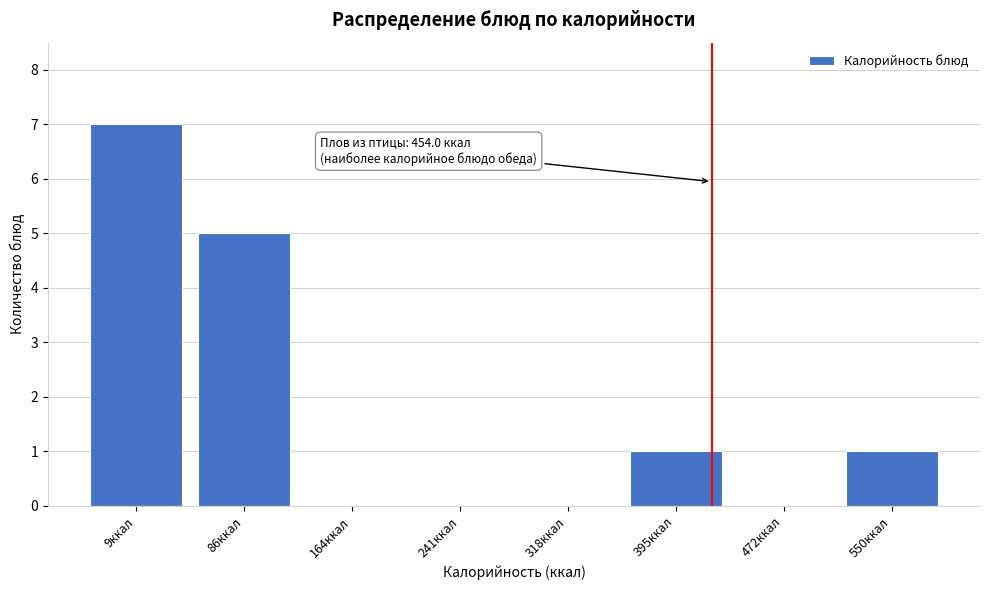

Reading left to right, list all the values displayed in this chart.

9ккал=7	86ккал=5	164ккал=0	241ккал=0	318ккал=0	395ккал=1	472ккал=0	550ккал=1